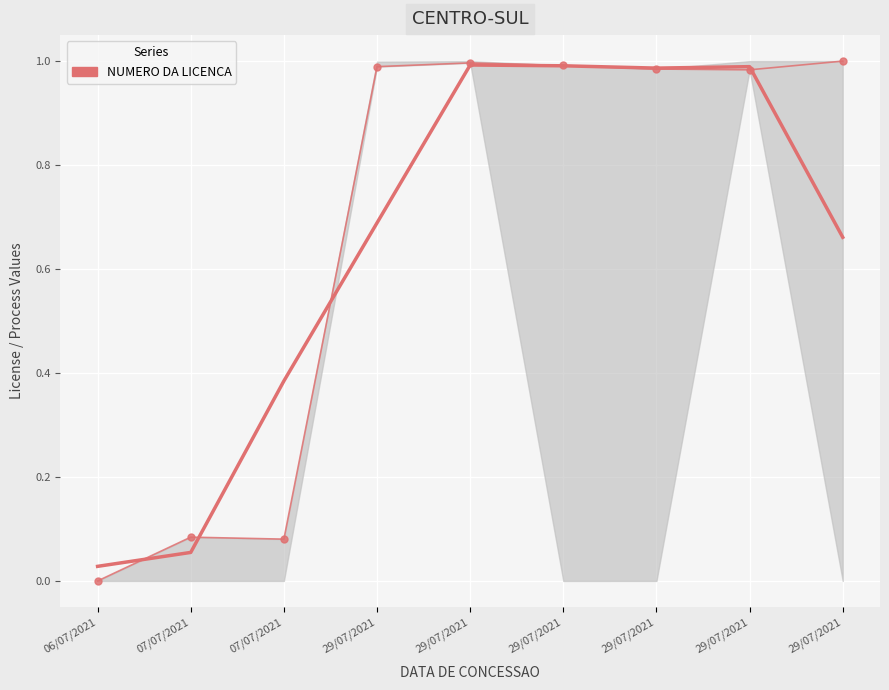

What is the difference between the values at 06/07/2021 and 29/07/2021?

1.0